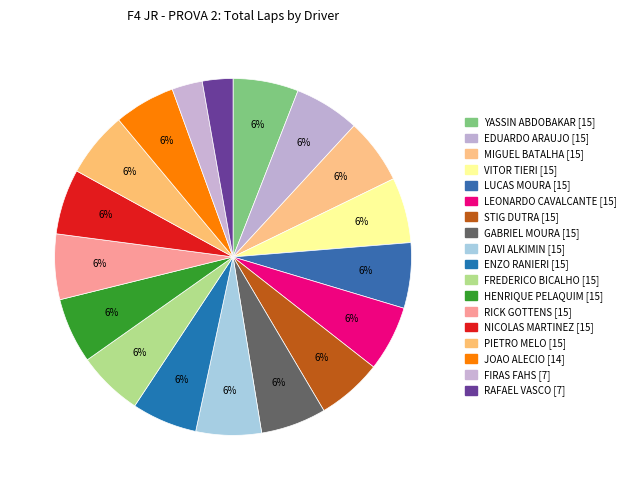

How many segments does this pie chart have?

18